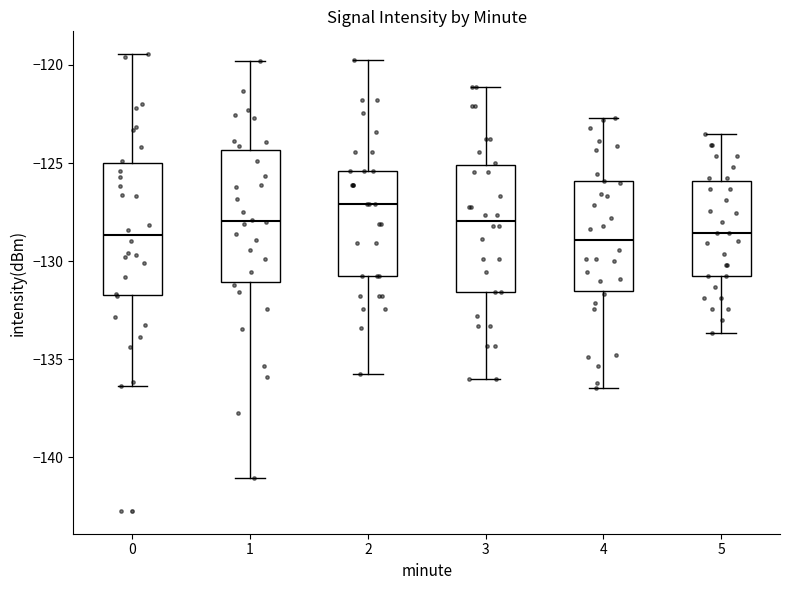

Reading left to right, transcribe this box plot: for each box, give where its median line is, the range the box spans, and where its two whiskers end, as read against the y-axis. The values are not printed on the chart, so give them approximately, as read against the axis.

0: median -128.5, box -131.5 to -125.0, whiskers -136.5 to -119.5
1: median -128.0, box -131.0 to -124.5, whiskers -141.0 to -120.0
2: median -127.0, box -131.0 to -125.5, whiskers -136.0 to -120.0
3: median -128.0, box -131.5 to -125.0, whiskers -136.0 to -121.0
4: median -129.0, box -131.5 to -126.0, whiskers -136.5 to -122.5
5: median -128.5, box -131.0 to -126.0, whiskers -133.5 to -123.5